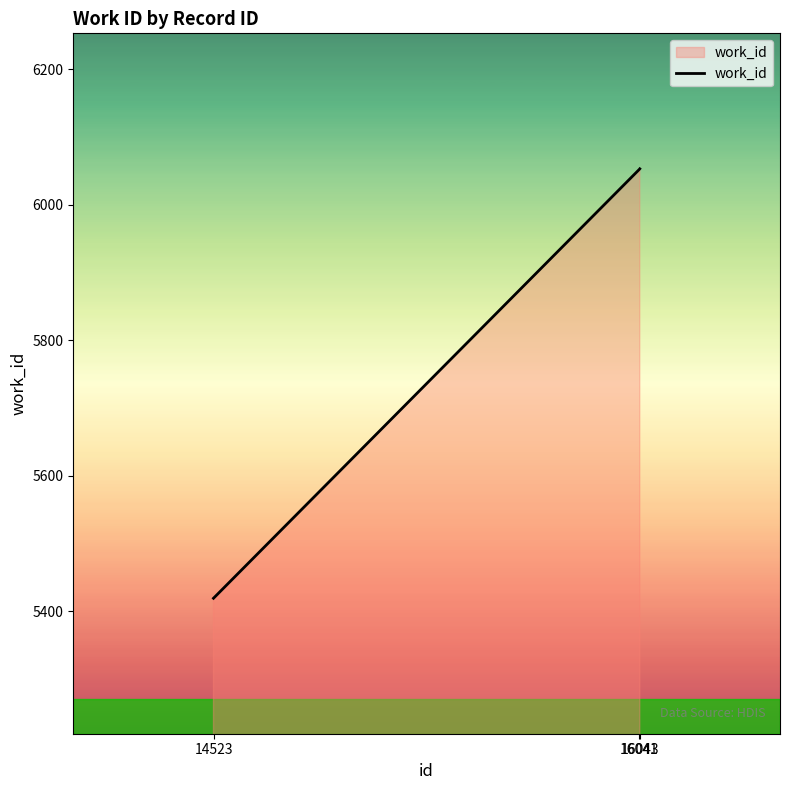

What is the difference between the second highest and minimum values?

633